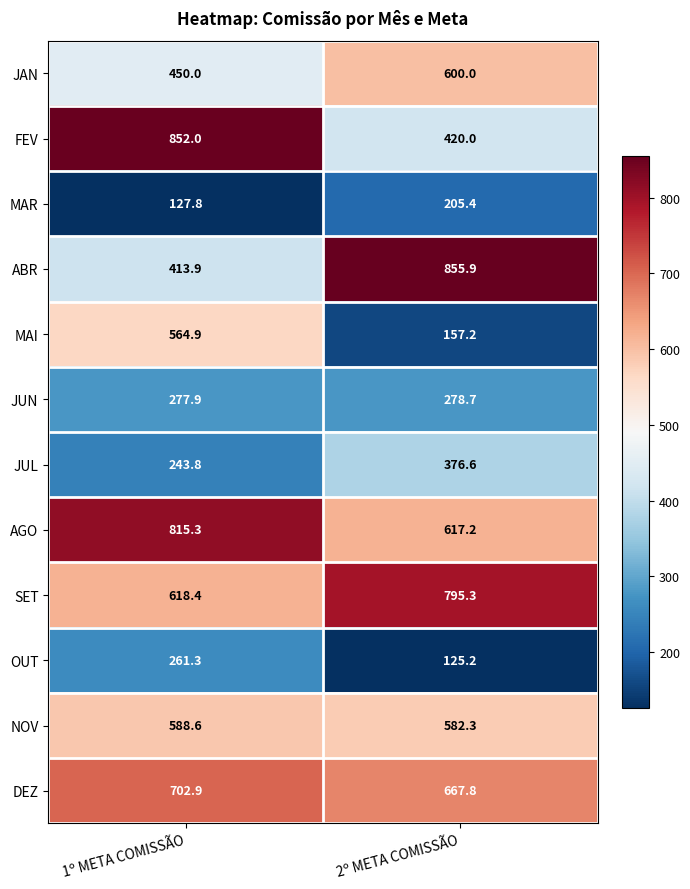

At which label does OUT first exceed 261?

1º META COMISSÃO